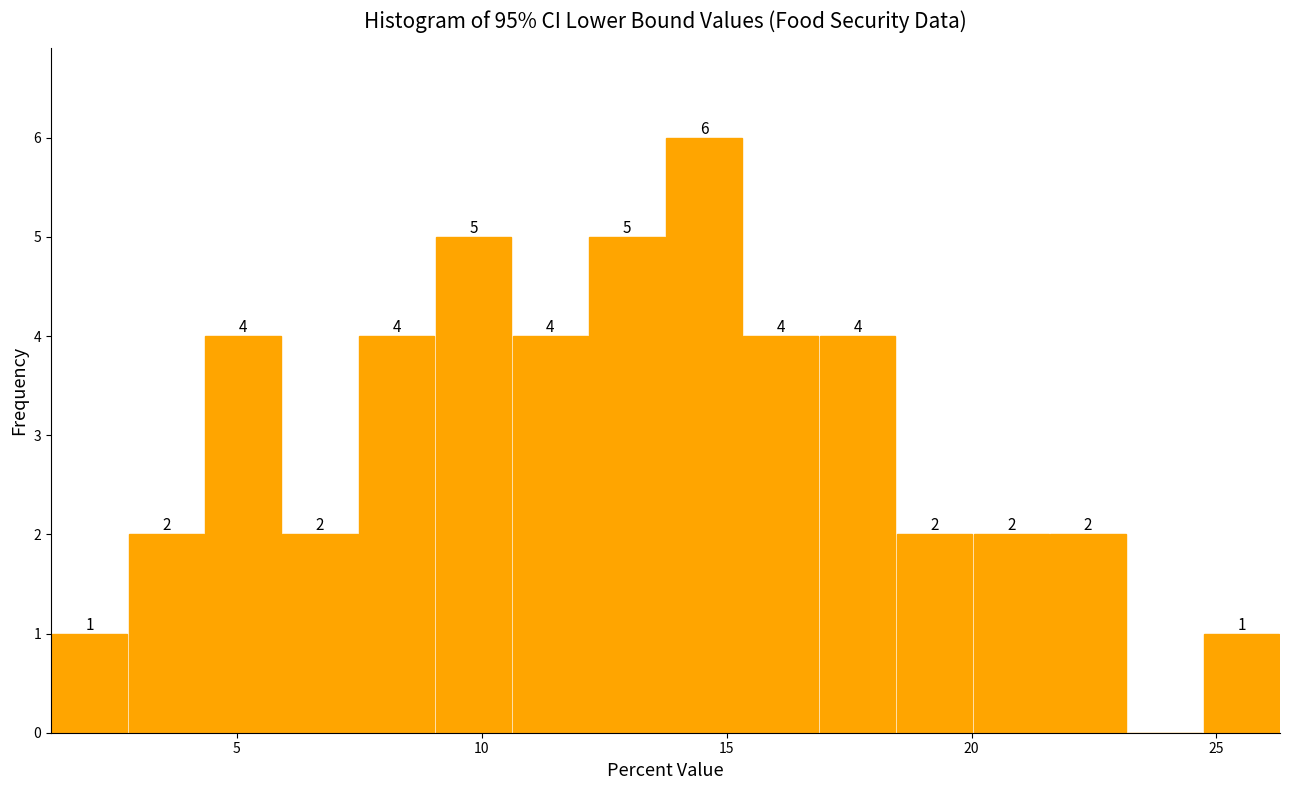

Around what value on the x-axis is the tallest bar? Give the approximate position of its centre, as read against the axis.

14.5